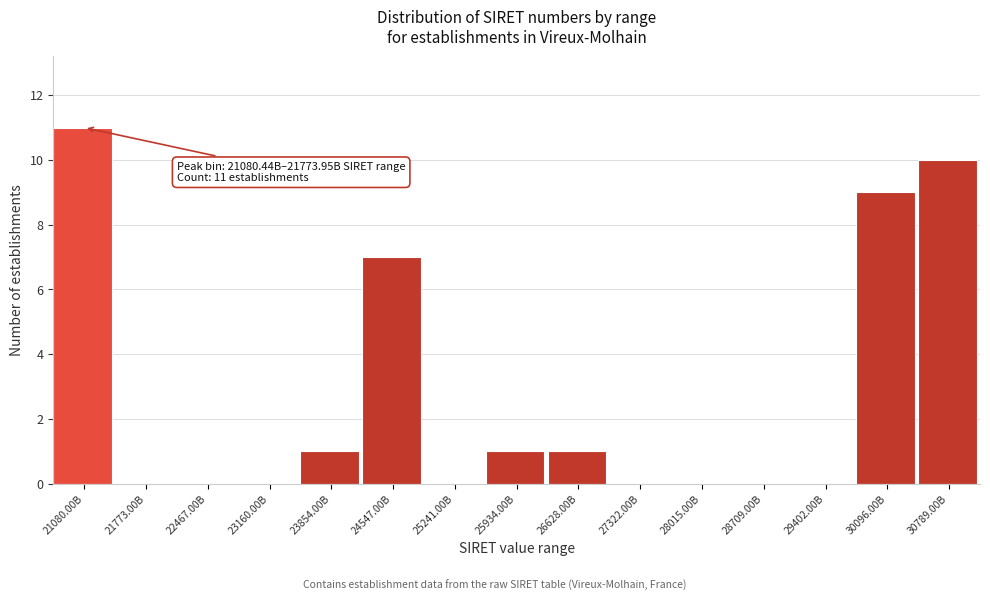

Reading left to right, what are all the values shown in this chart?

21080.00B=11	21773.00B=0	22467.00B=0	23160.00B=0	23854.00B=1	24547.00B=7	25241.00B=0	25934.00B=1	26628.00B=1	27322.00B=0	28015.00B=0	28709.00B=0	29402.00B=0	30096.00B=9	30789.00B=10